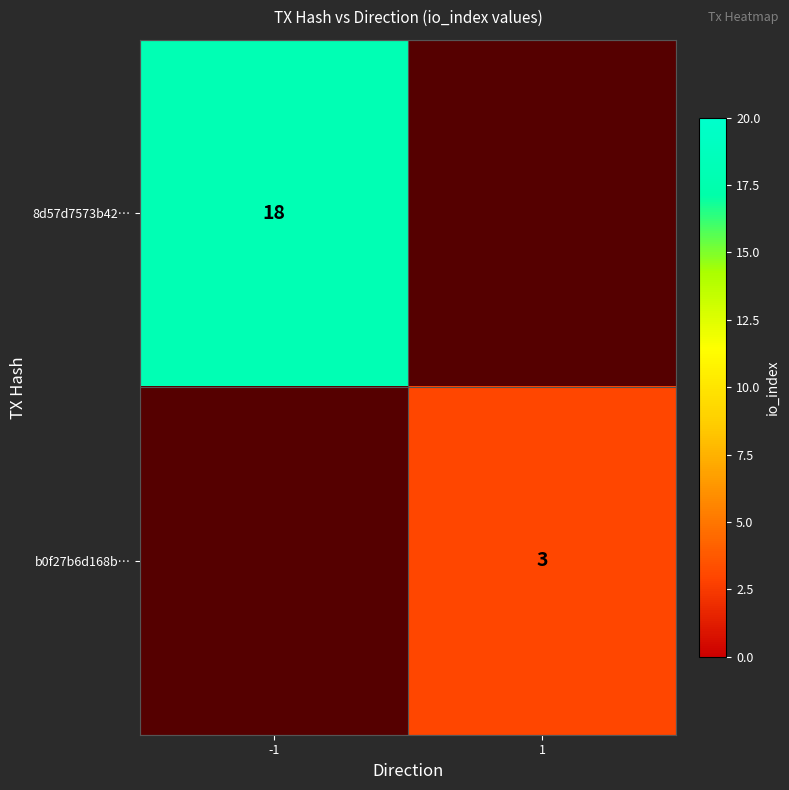

The 8d57d7573b42… series shows 18 at -1. True or false?

True